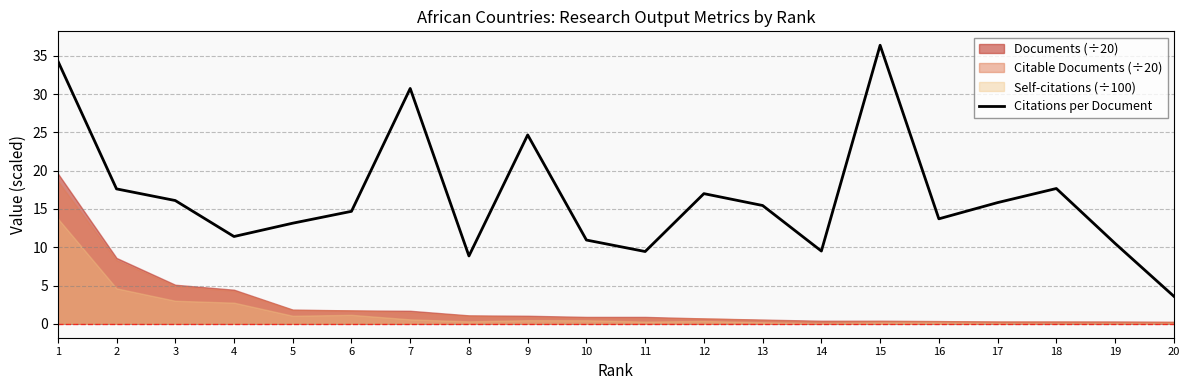

What is the difference between the values at 10 and 15?

25.4